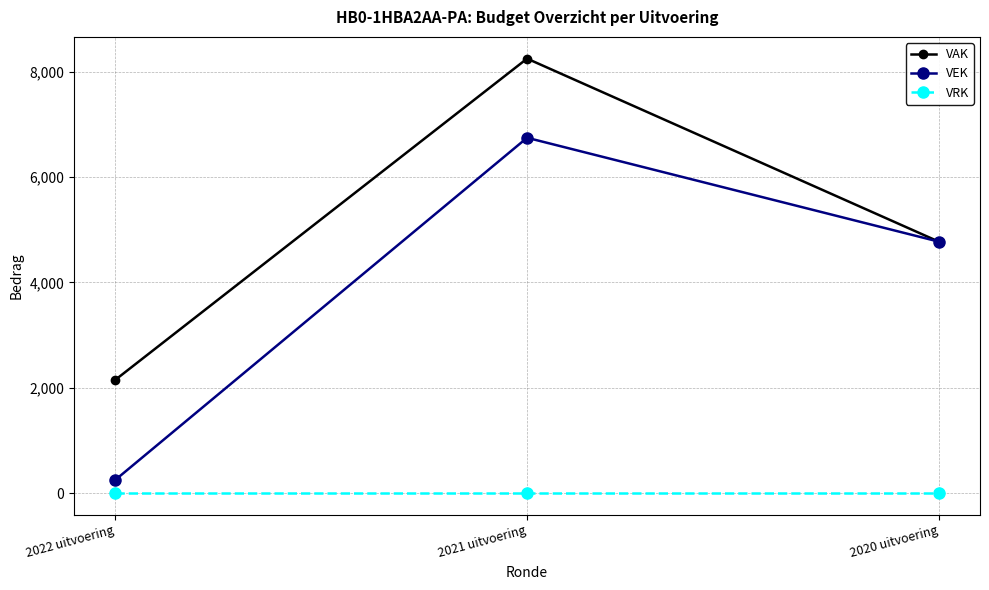

What is the difference between the maximum and minimum values in the VEK series?

6497